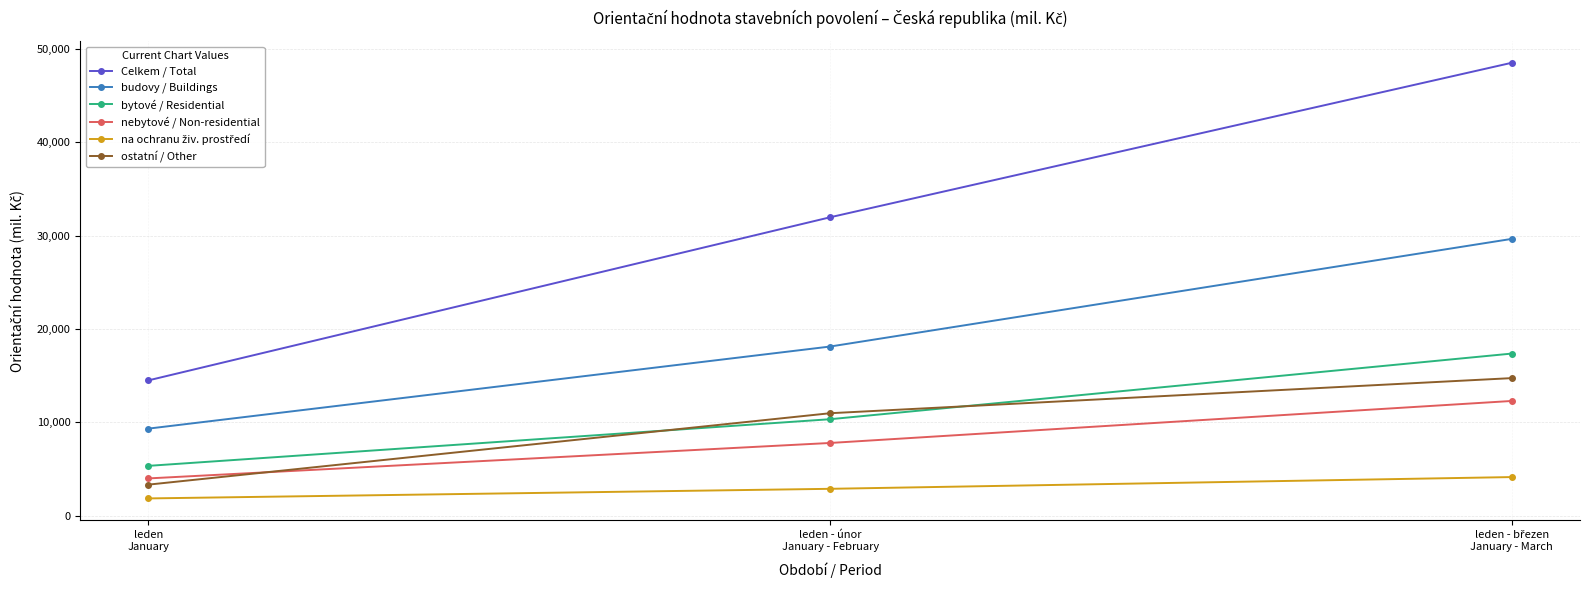

What is the value of the Celkem / Total point at the 2nd from the left?

31980